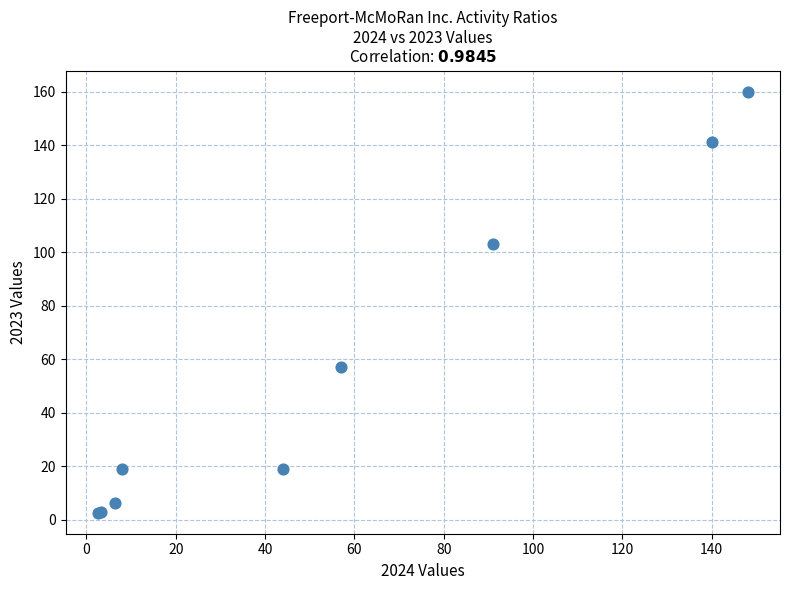

What Y value in the scatter plot is closest to 81?

103.0